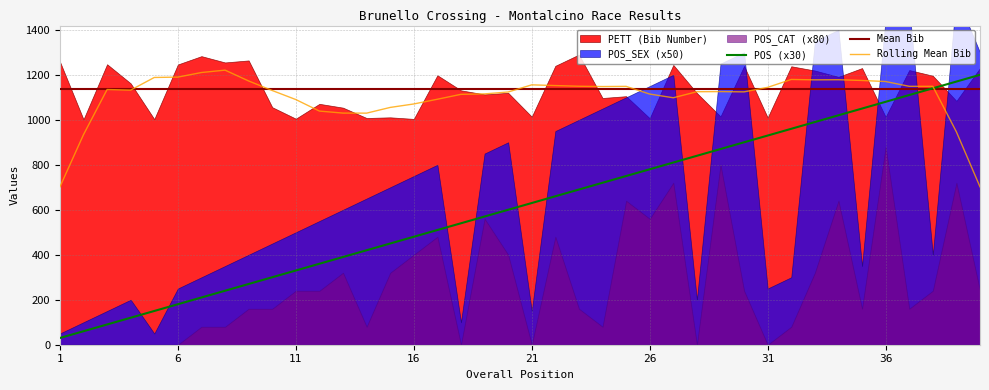

What is the difference between the second highest and minimum values in the POS series?

38